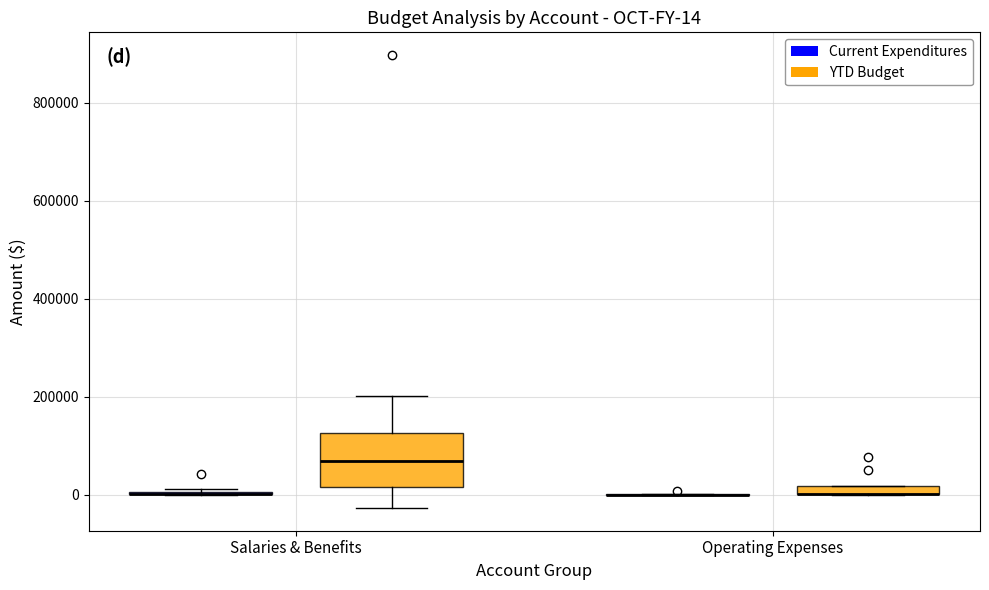

Comparing the boxes themselves (not the whiskers), which one is the tallest?

Salaries & Benefits (YTD Budget)